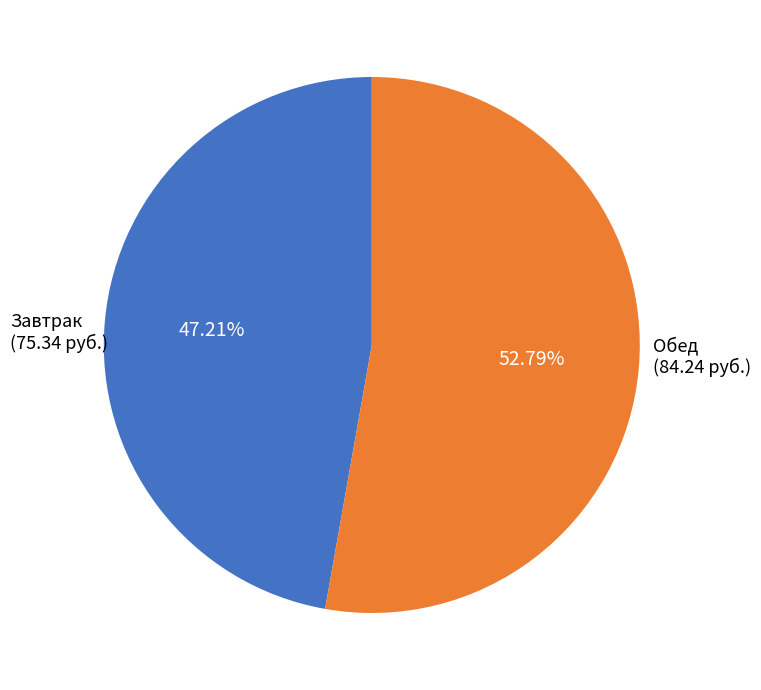

Rank the categories by value from lowest to highest.

Завтрак, Обед